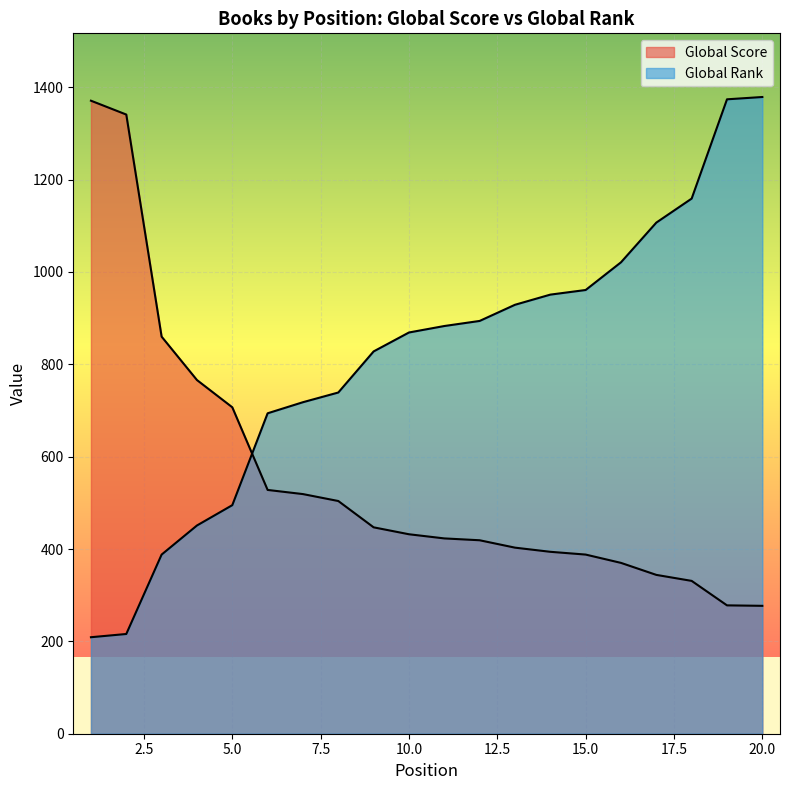

What are all the series names shown in the legend?

Global Score, Global Rank